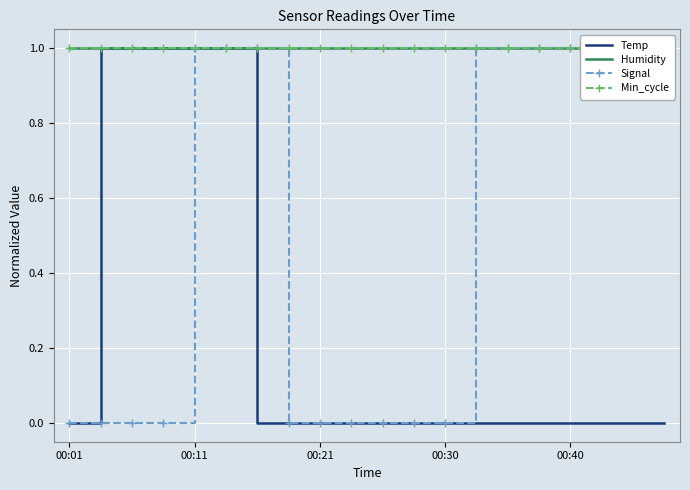

What is the value of the Min_cycle point at the 3rd from the left?

1